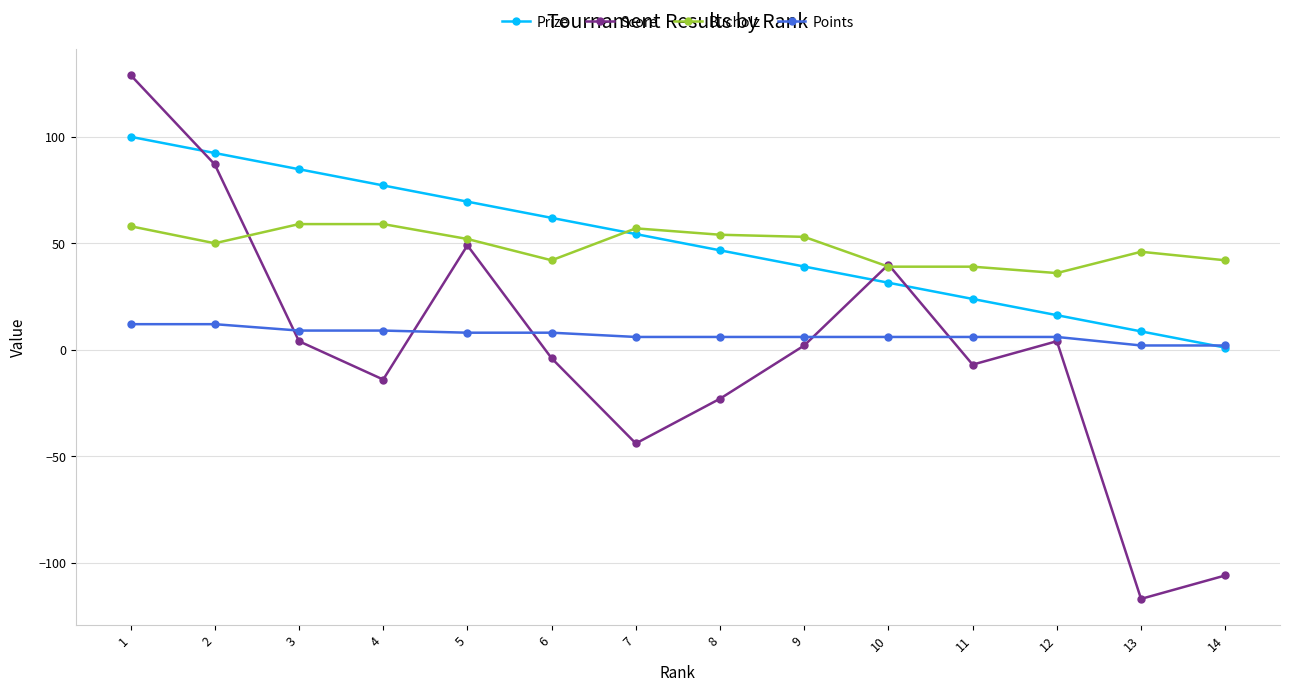

What is the total value across all series at 3?

156.8